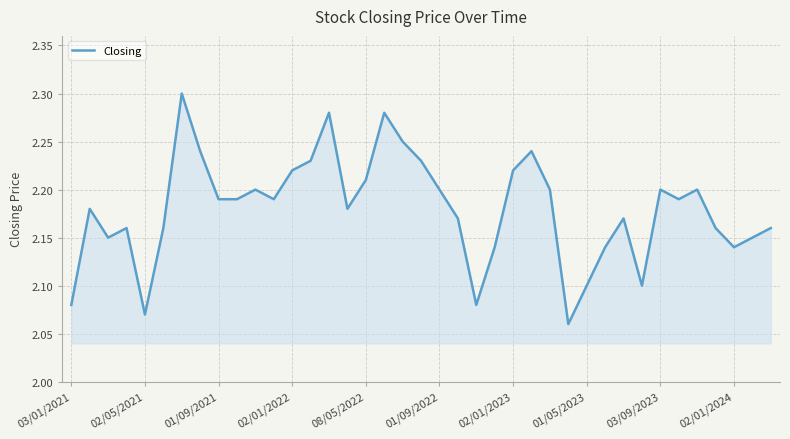

How many lines are shown in the chart?

1